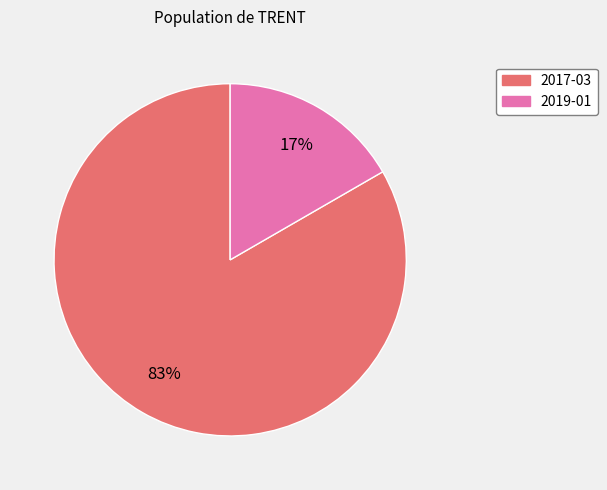

To the nearest percent, what portion does 2019-01 represent?

17%